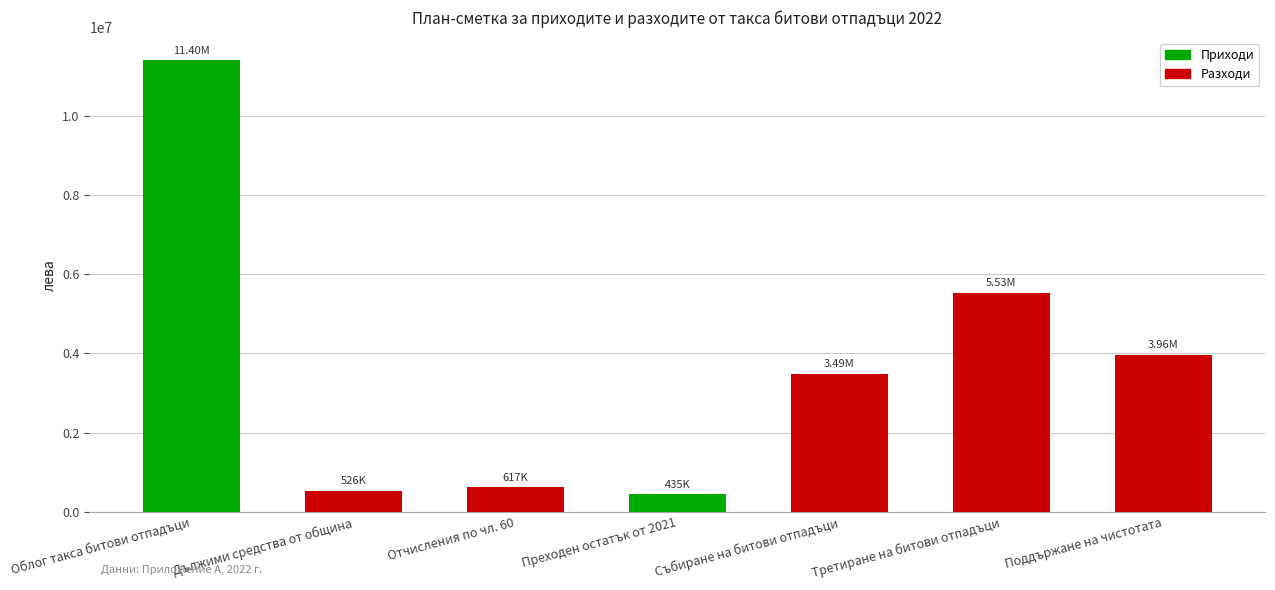

What is the change in value from Дължими средства от община to Поддържане на чистотата?

+3431040